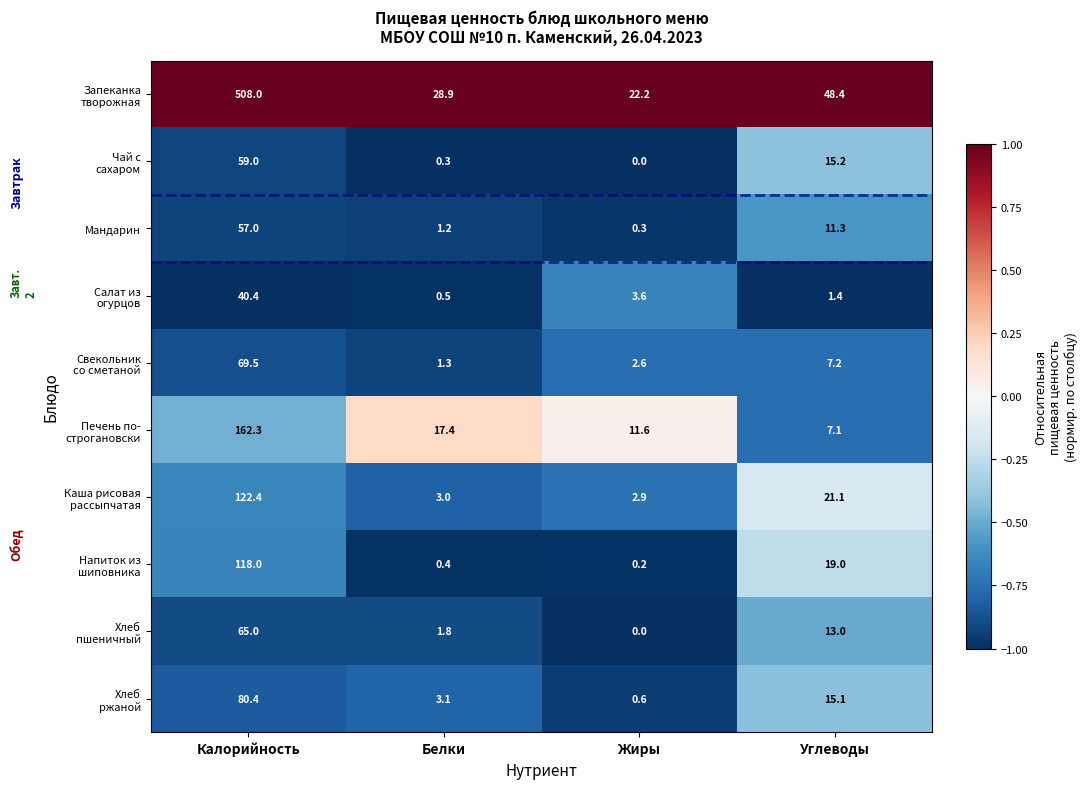

Which label corresponds to the smallest value in the chart?

Жиры